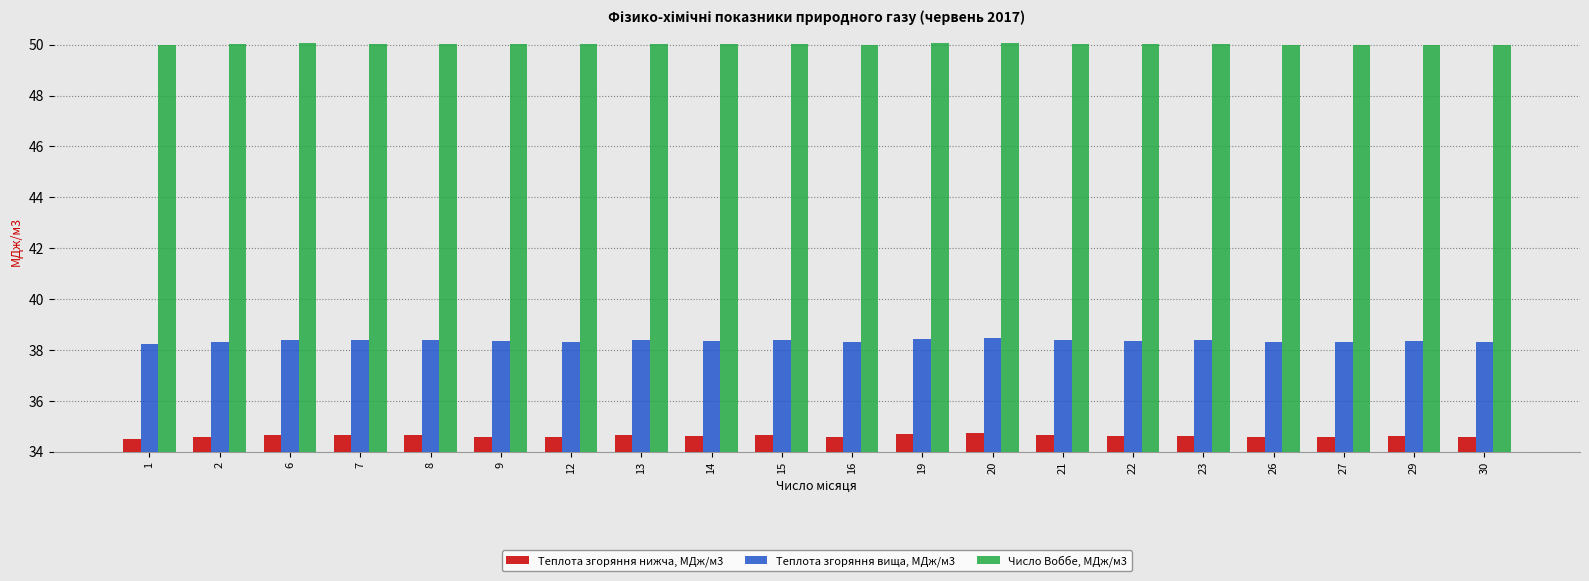

Are the bars grouped side by side (vs. stacked)?

Yes